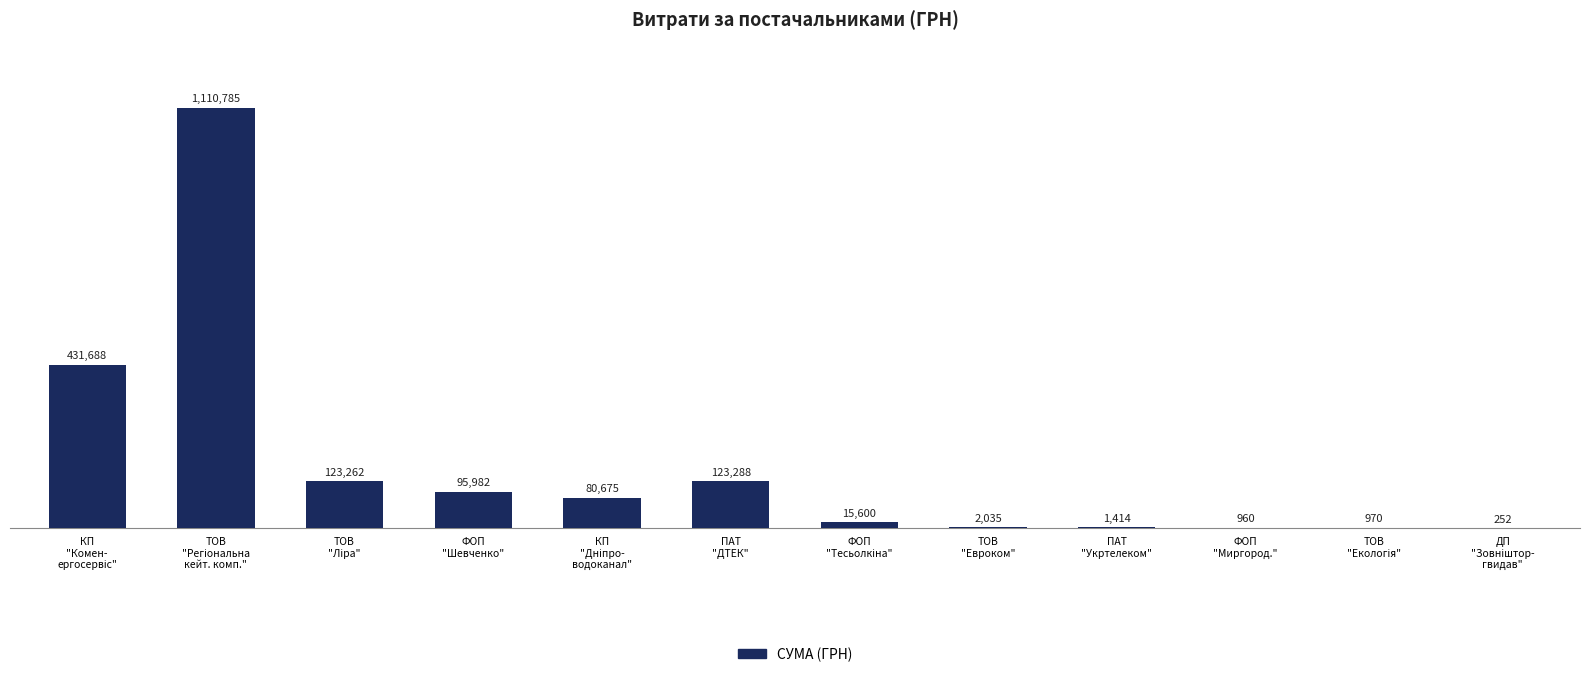

The value at ФОП
"Миргород." is 1617.3. True or false?

False